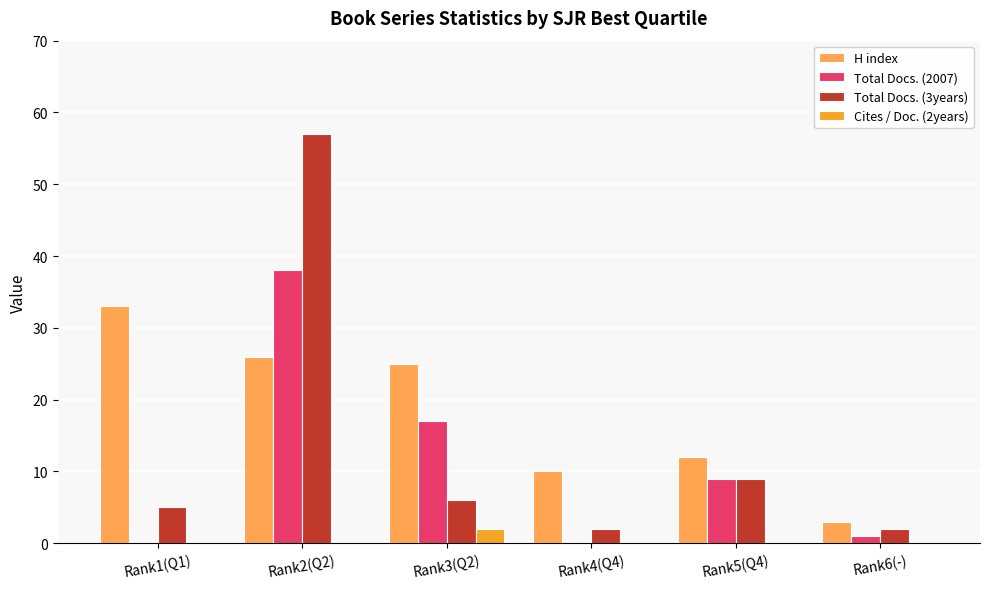

Reading left to right, what are all the values shown in this chart?

H index: 33	26	25	10	12	3
Total Docs. (2007): 0	38	17	0	9	1
Total Docs. (3years): 5	57	6	2	9	2
Cites / Doc. (2years): 0	0	2	0	0	0